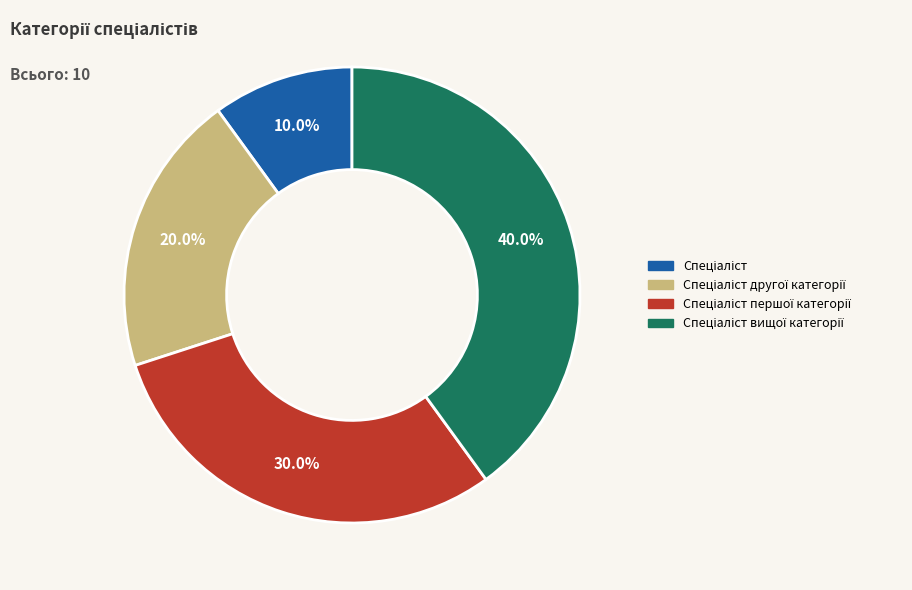

Is there a majority slice in this chart?

No